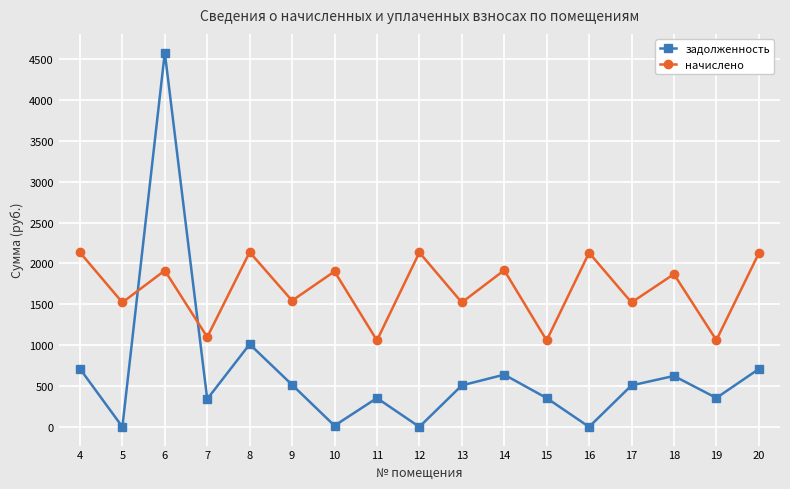

At which label is начислено closest to 1598?

9